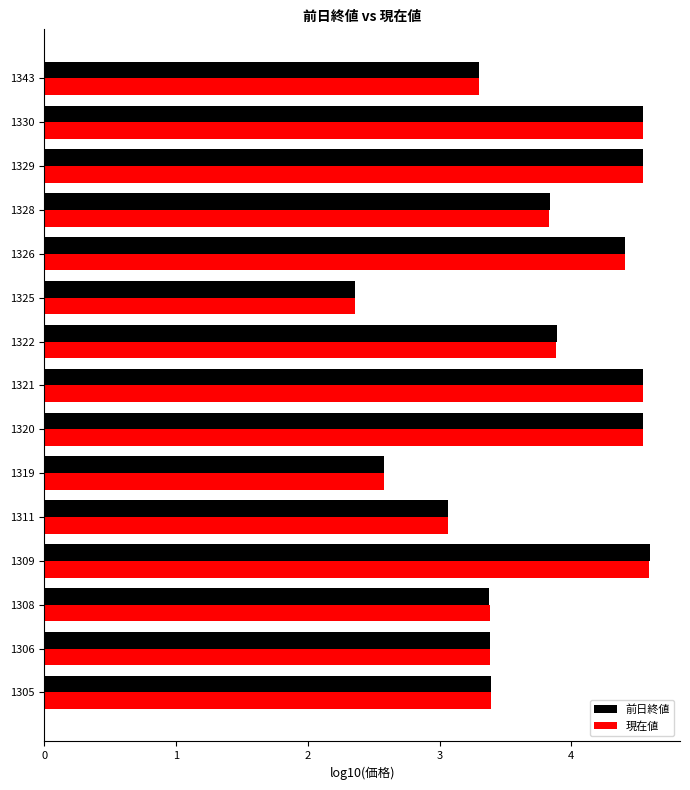

Where is 前日終値 nearest to the value 3?

1311